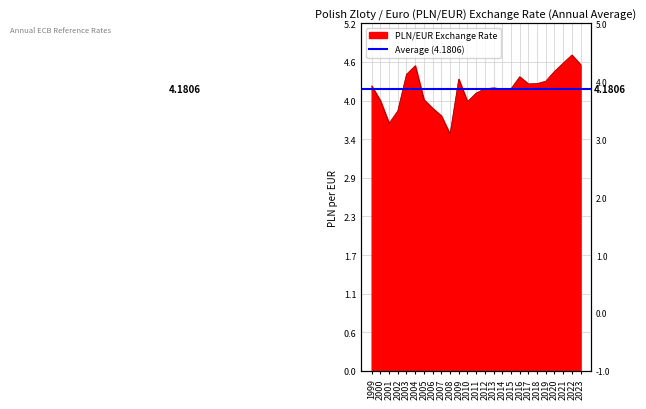

What is the minimum value shown in the chart?

3.5